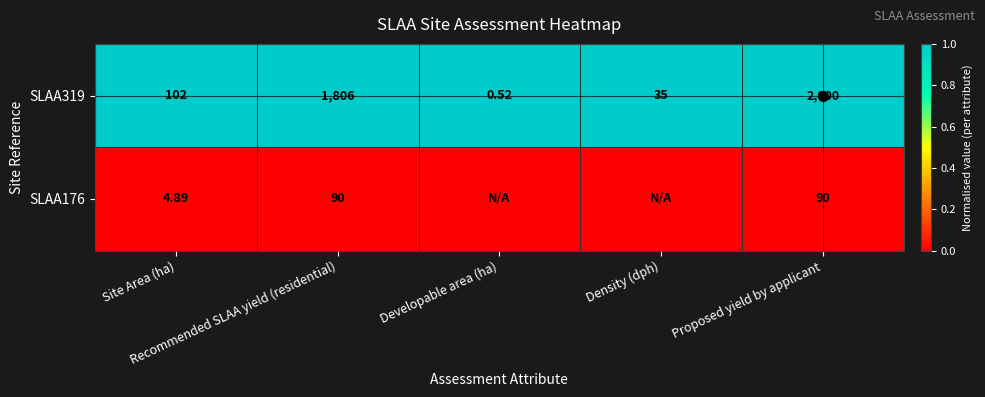

The SLAA176 series shows 0 at Density (dph). True or false?

True